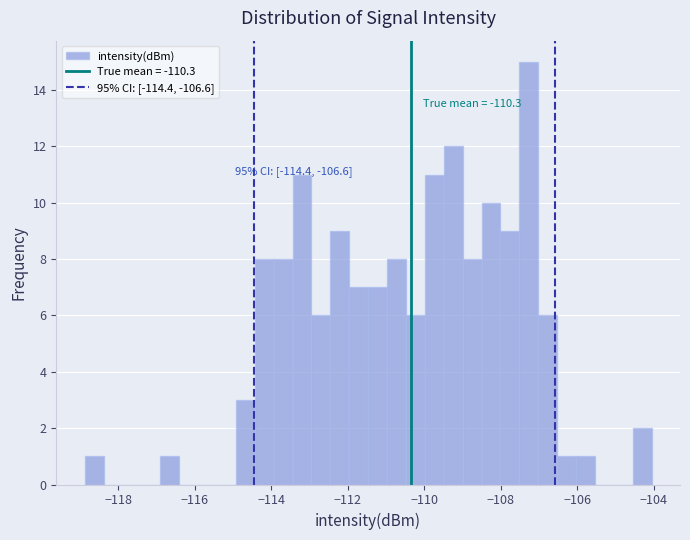

Read against the x-axis, roughly where is the centre of the tallest bar?

-107.2